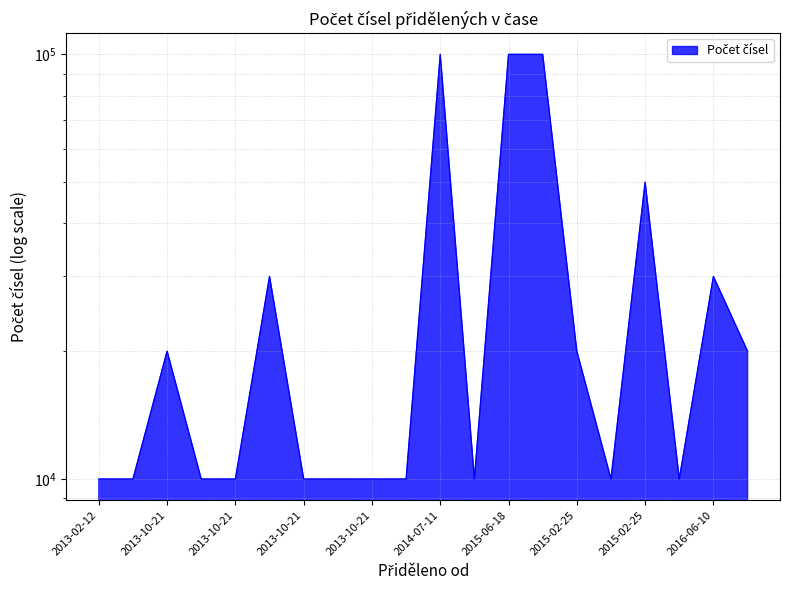

True or false: there are more than 0 points higher than both neighbors.

True